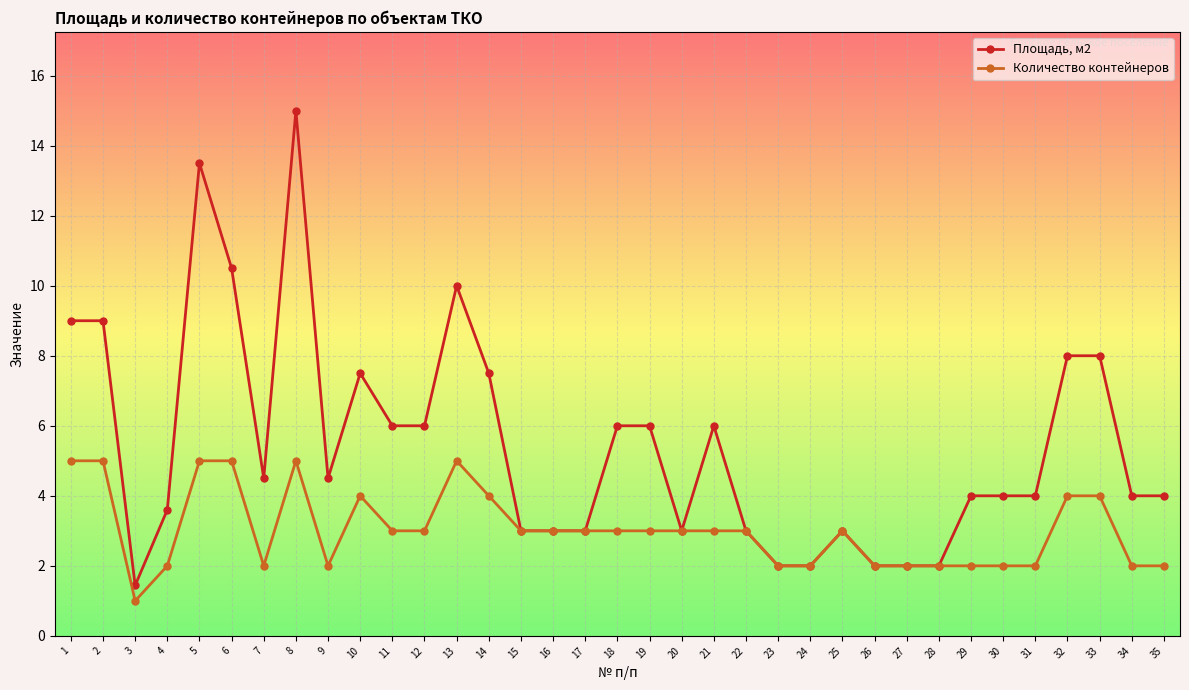

The Площадь, м2 series shows 3.9 at 14. True or false?

False